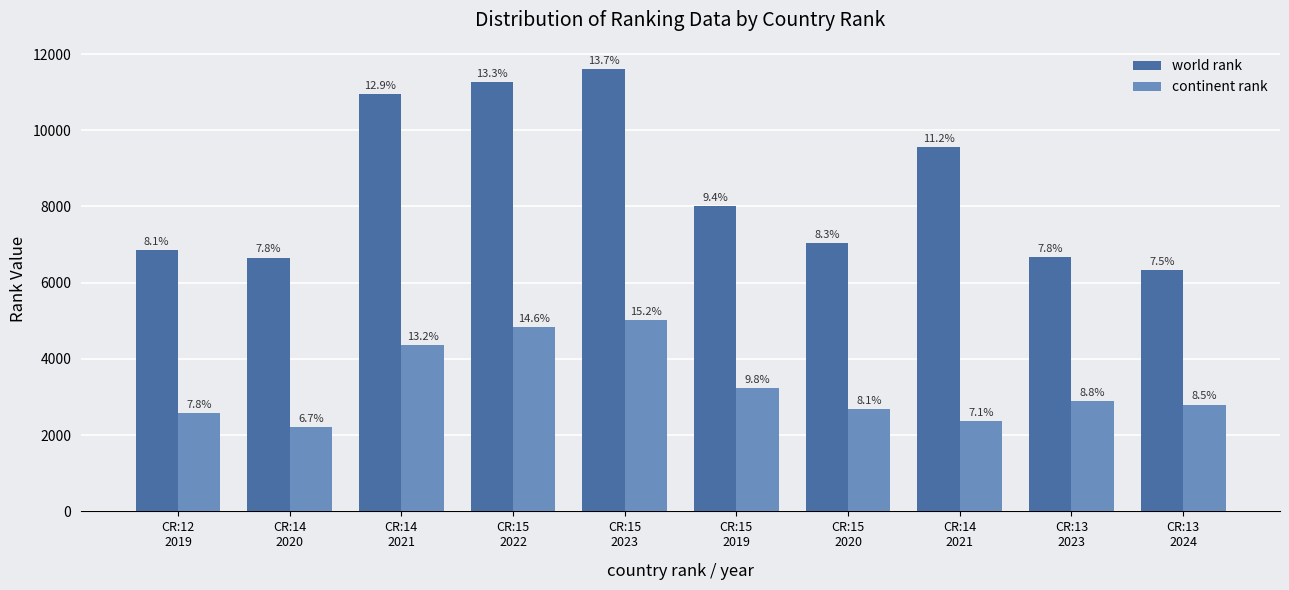

At which category is the sum across all series the highest?

CR:15
2023